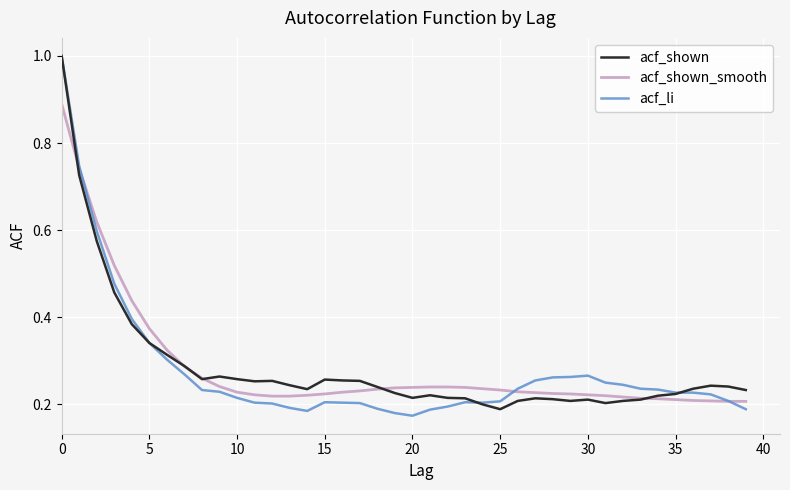

Does the chart have visible grid lines?

Yes